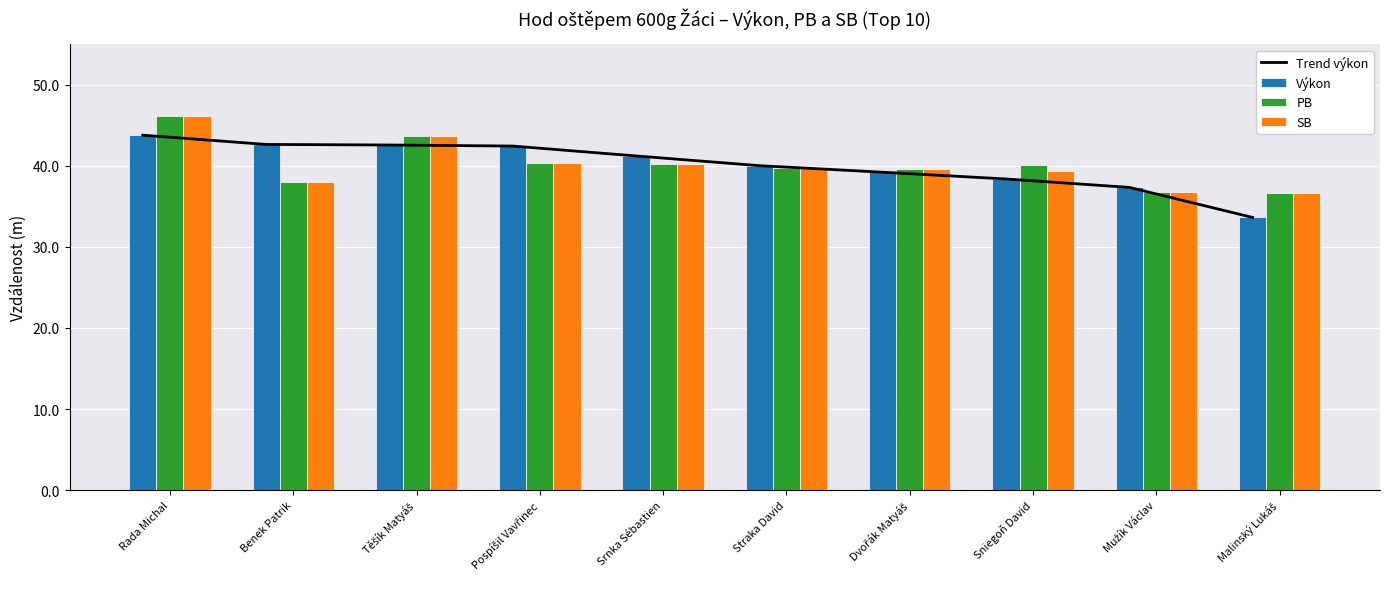

The PB series shows 46.2 at Rada Michal. True or false?

True